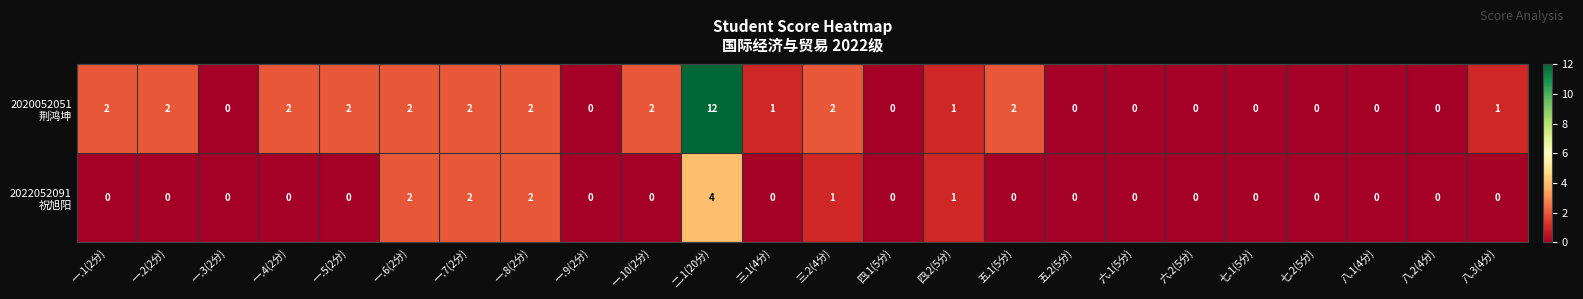

At which category does the chart reach its peak across all series?

二.1(20分)